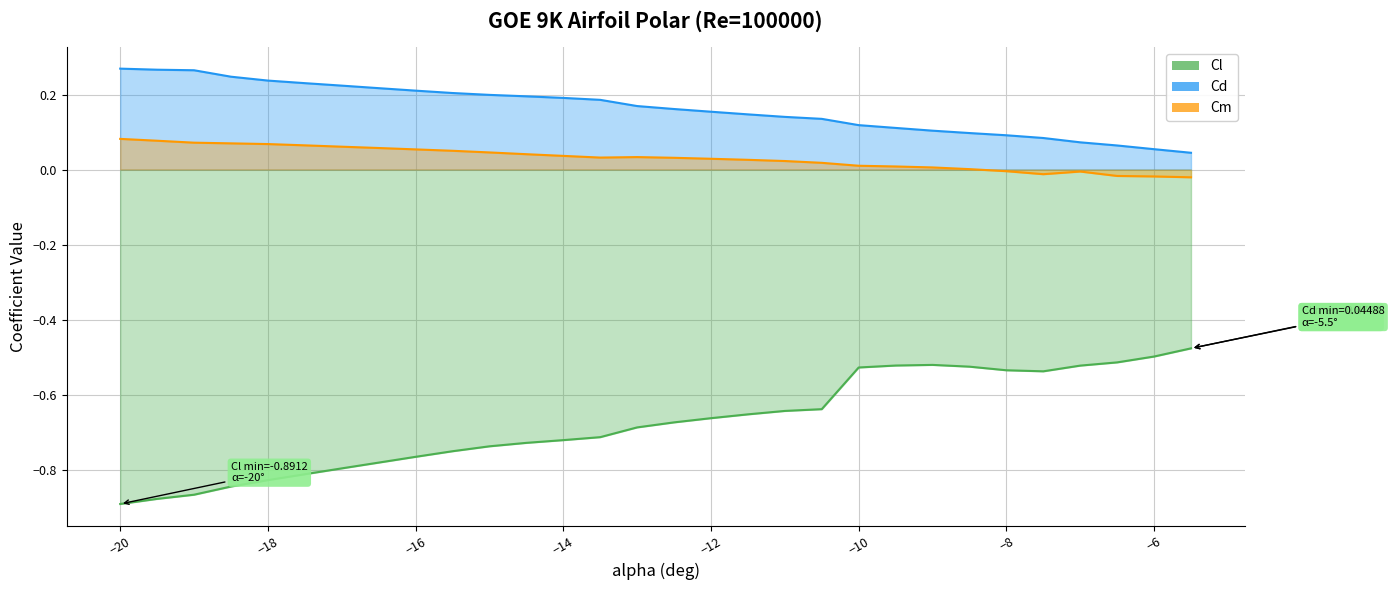

At which category is the sum across all series the highest?

-10